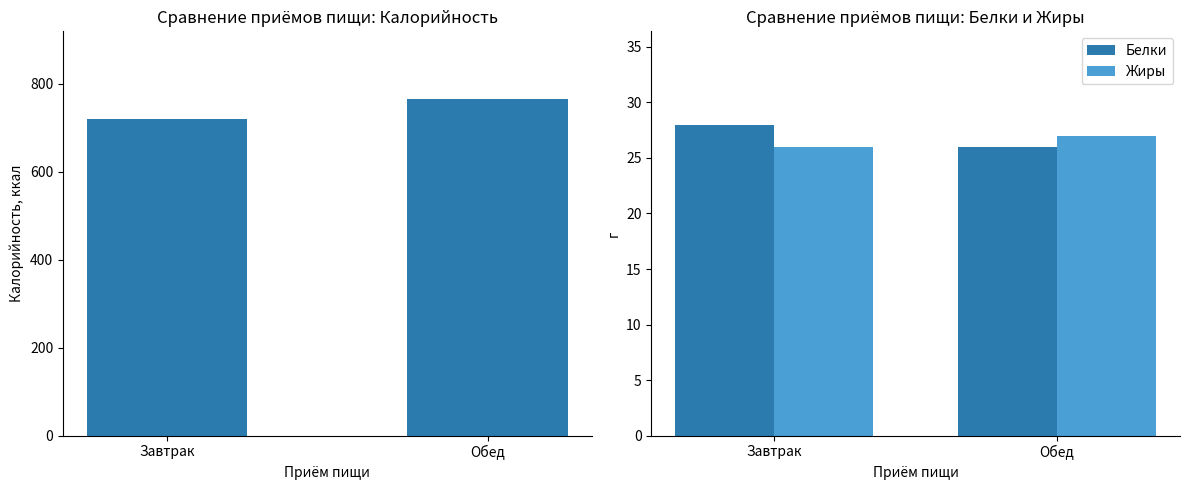

Which has a higher value, Обед or Завтрак?

Обед